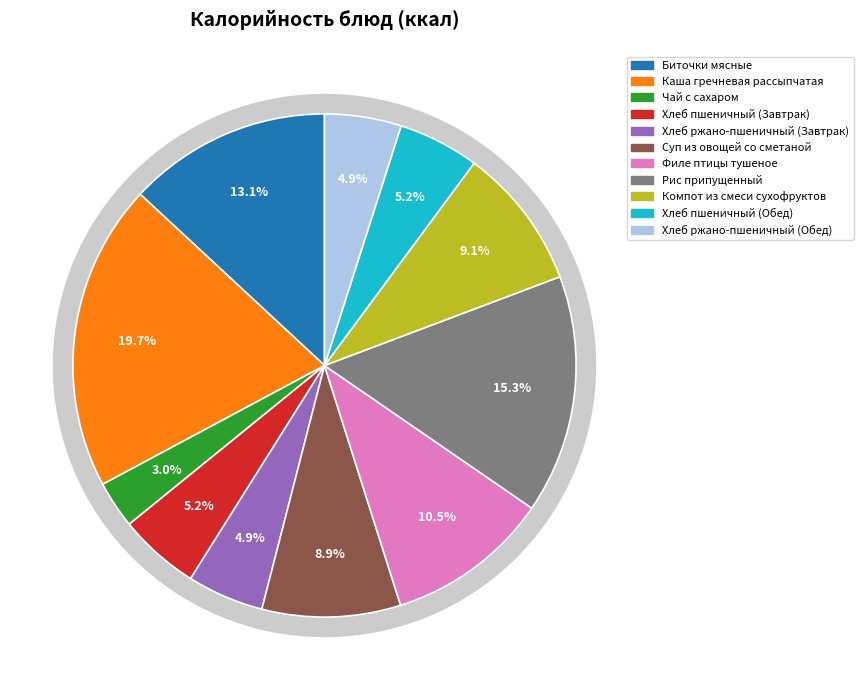

Is it true that Филе птицы тушеное is 1% of the pie?

False